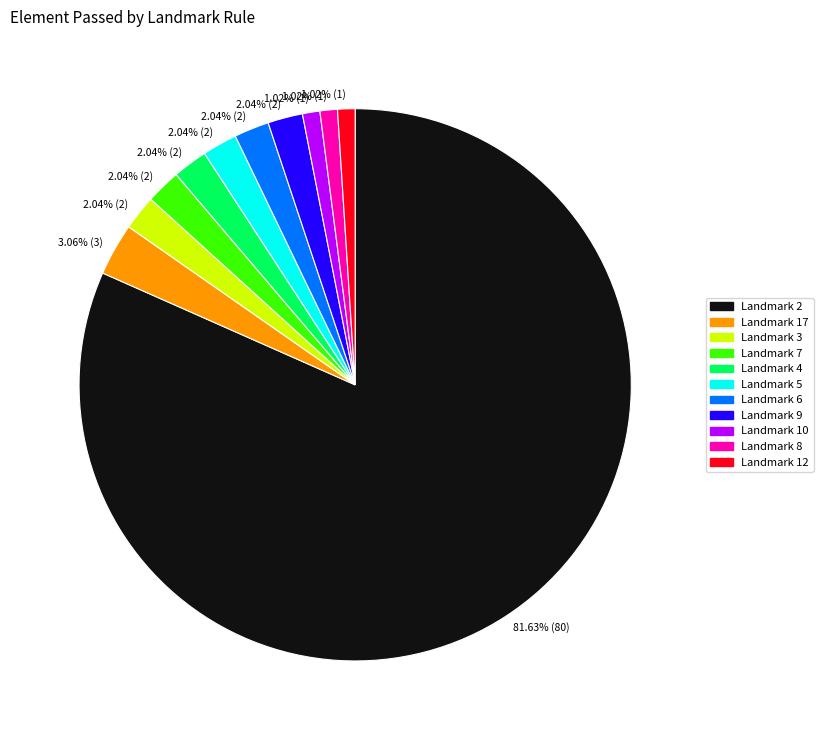

Is there any slice that represents more than half of the pie?

Yes